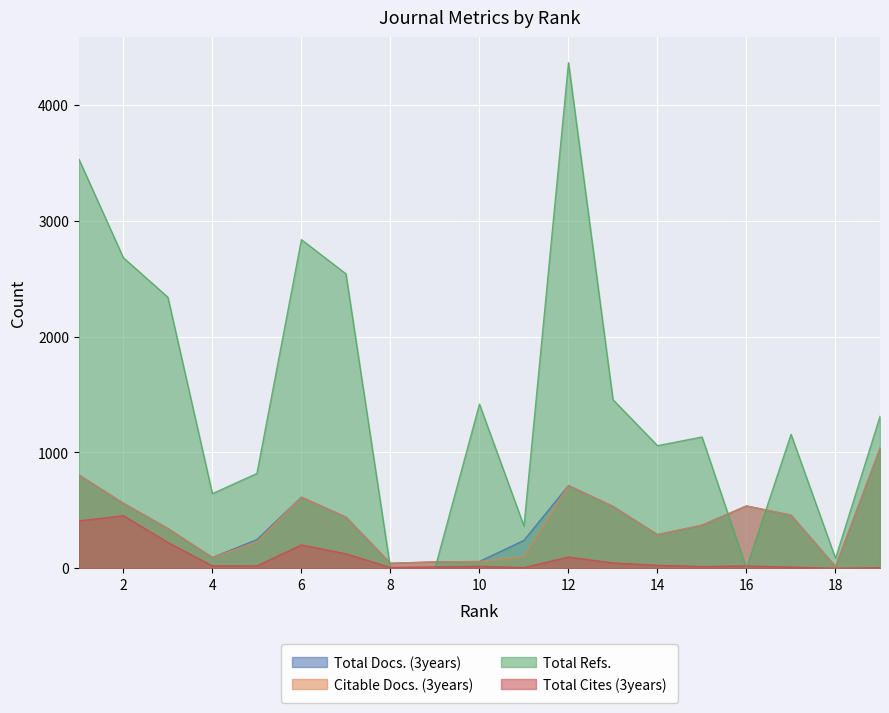

True or false: Total Docs. (3years) has a value of 145 at 4.

False